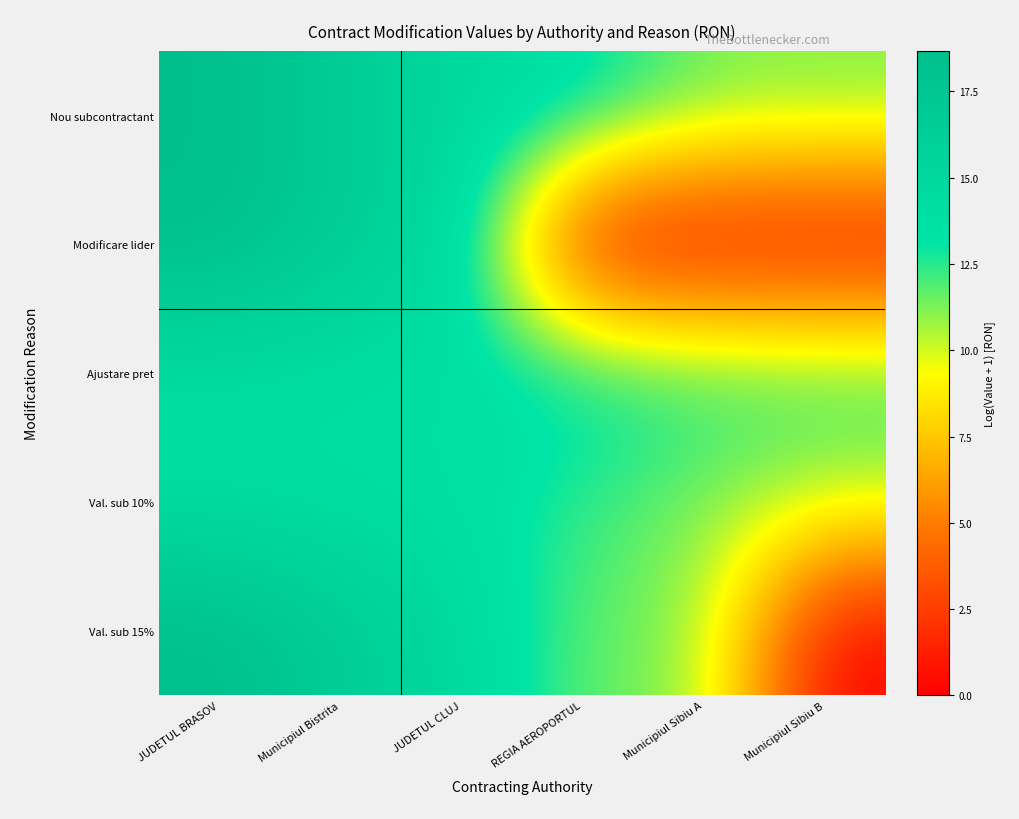

Reading right to left, list all the values displayed in this chart.

Nou subcontractant: Municipiul Sibiu B=11.3	Municipiul Sibiu A=11.4	REGIA AEROPORTUL=13.8	JUDETUL CLUJ=14.9	Municipiul Bistrita=16.6	JUDETUL BRASOV=18.7
Modificare lider: Municipiul Sibiu B=0.0	Municipiul Sibiu A=0.0	REGIA AEROPORTUL=0.0	JUDETUL CLUJ=14.9	Municipiul Bistrita=16.6	JUDETUL BRASOV=18.7
Ajustare pret: Municipiul Sibiu B=12.7	Municipiul Sibiu A=12.9	REGIA AEROPORTUL=13.8	JUDETUL CLUJ=13.9	Municipiul Bistrita=14.0	JUDETUL BRASOV=14.2
Val. sub 10%: Municipiul Sibiu B=10.4	Municipiul Sibiu A=11.1	REGIA AEROPORTUL=12.3	JUDETUL CLUJ=13.8	Municipiul Bistrita=14.0	JUDETUL BRASOV=14.2
Val. sub 15%: Municipiul Sibiu B=0.0	Municipiul Sibiu A=11.3	REGIA AEROPORTUL=11.4	JUDETUL CLUJ=14.9	Municipiul Bistrita=16.6	JUDETUL BRASOV=18.7